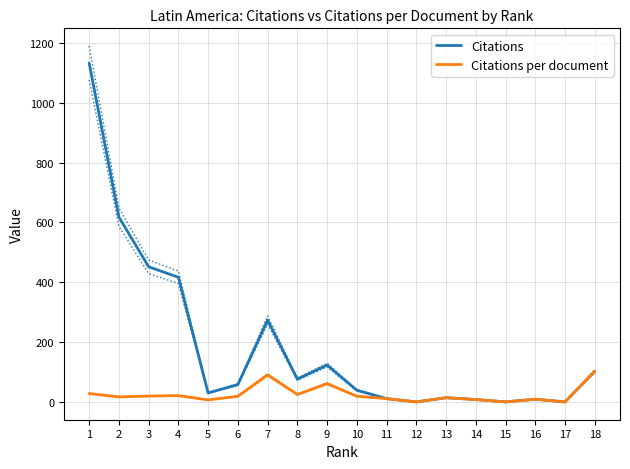

Which label corresponds to the largest value in the chart?

1